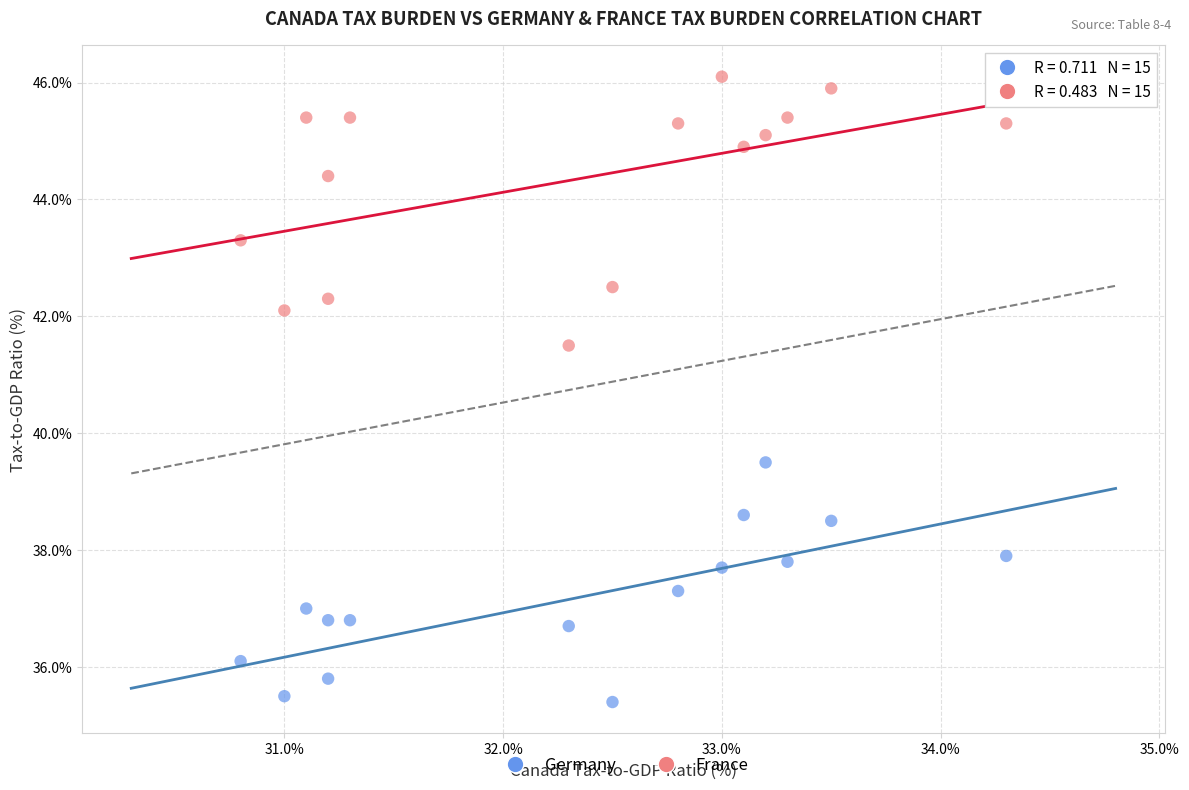

Which series reaches the maximum Y coordinate?

France